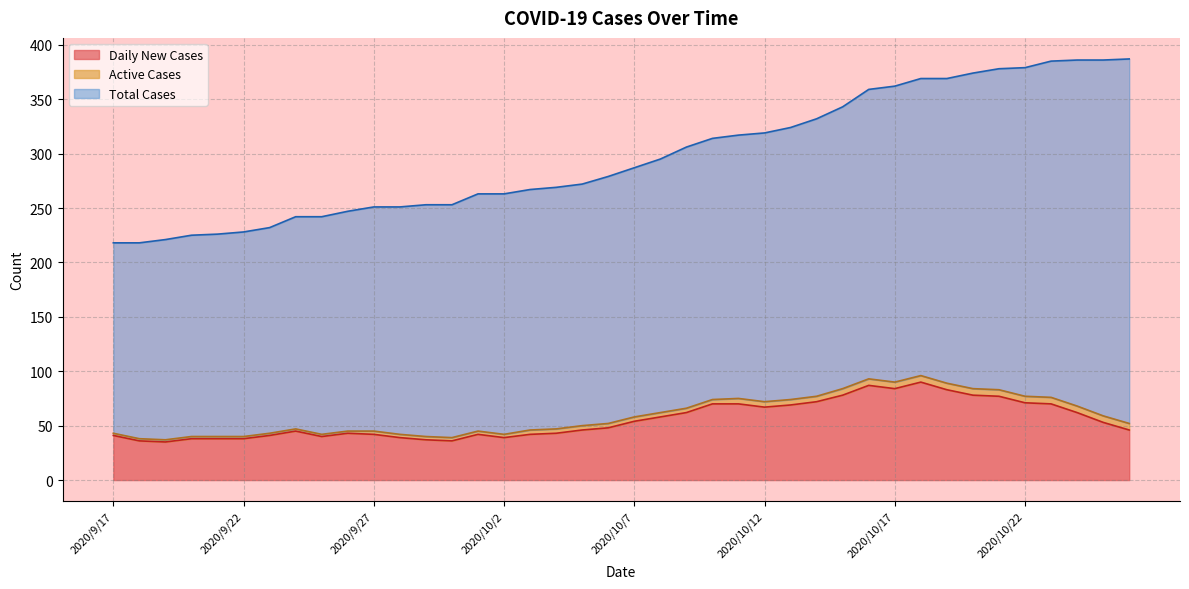

Reading left to right, extract all data points from this chart.

Daily New Cases: 41	36	35	38	38	38	41	45	40	43	42	39	37	36	42	39	42	43	46	48	54	58	62	70	70	67	69	72	78	87	84	90	83	78	77	71	70	62	53	46
Active Cases: 2	2	2	2	2	2	2	2	2	2	3	3	3	3	3	3	4	4	4	4	4	4	4	4	5	5	5	5	6	6	6	6	6	6	6	6	6	6	6	6
Total Cases: 175	180	184	185	186	188	189	195	200	202	206	209	213	214	218	221	221	222	222	227	229	233	240	240	242	247	250	255	259	266	272	273	280	290	295	302	309	318	327	335